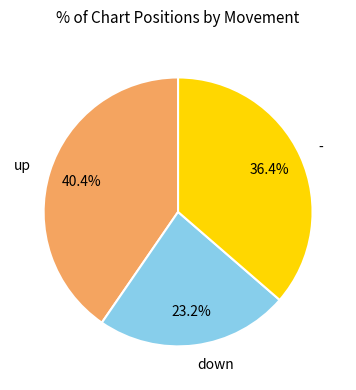

What percentage is the down slice, to the nearest percent?

23%